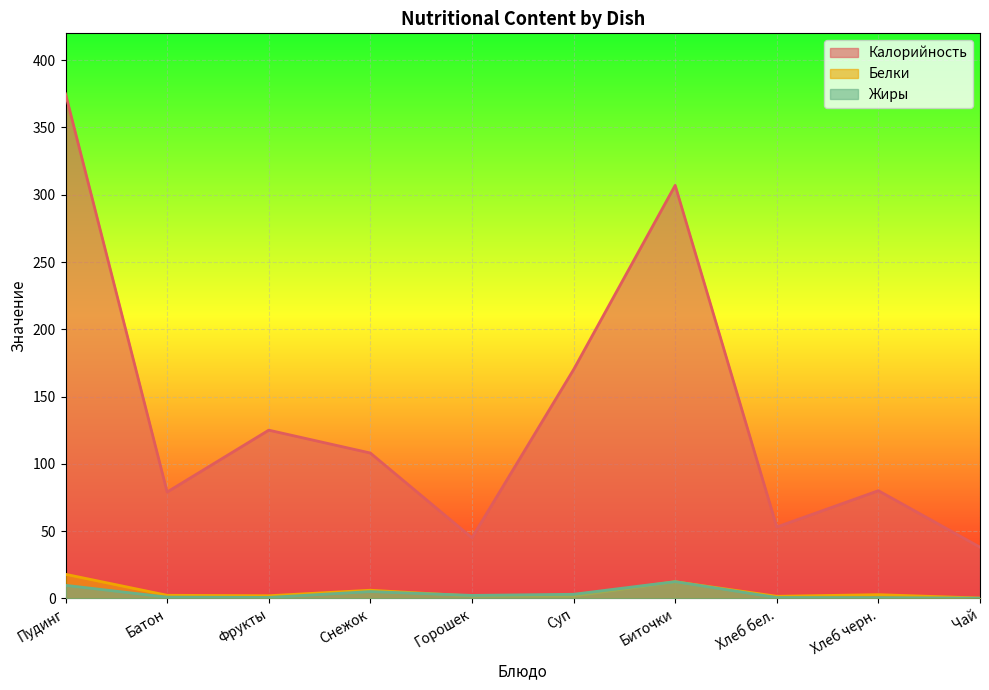

What is the label of the 10th point from the right?

Пудинг